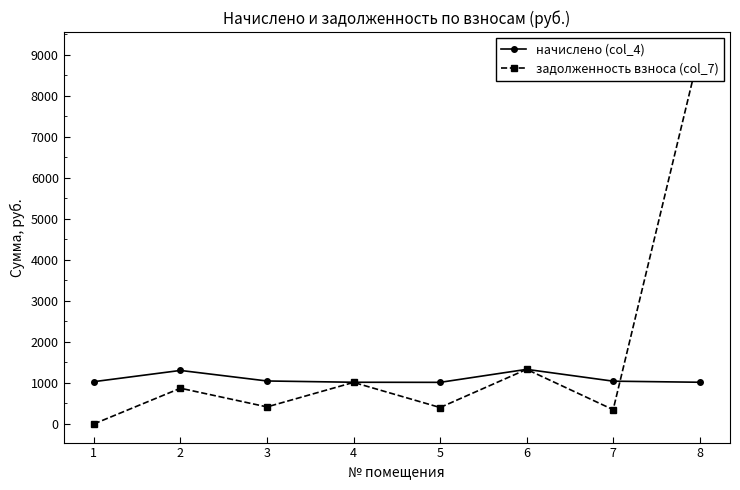

Where is начислено (col_4) nearest to the value 1171?

3